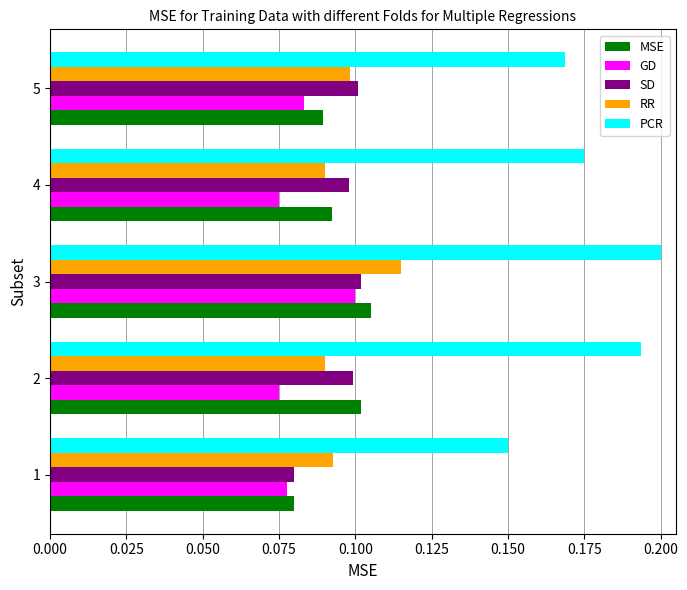

Which series has the widest spread of values?

PCR